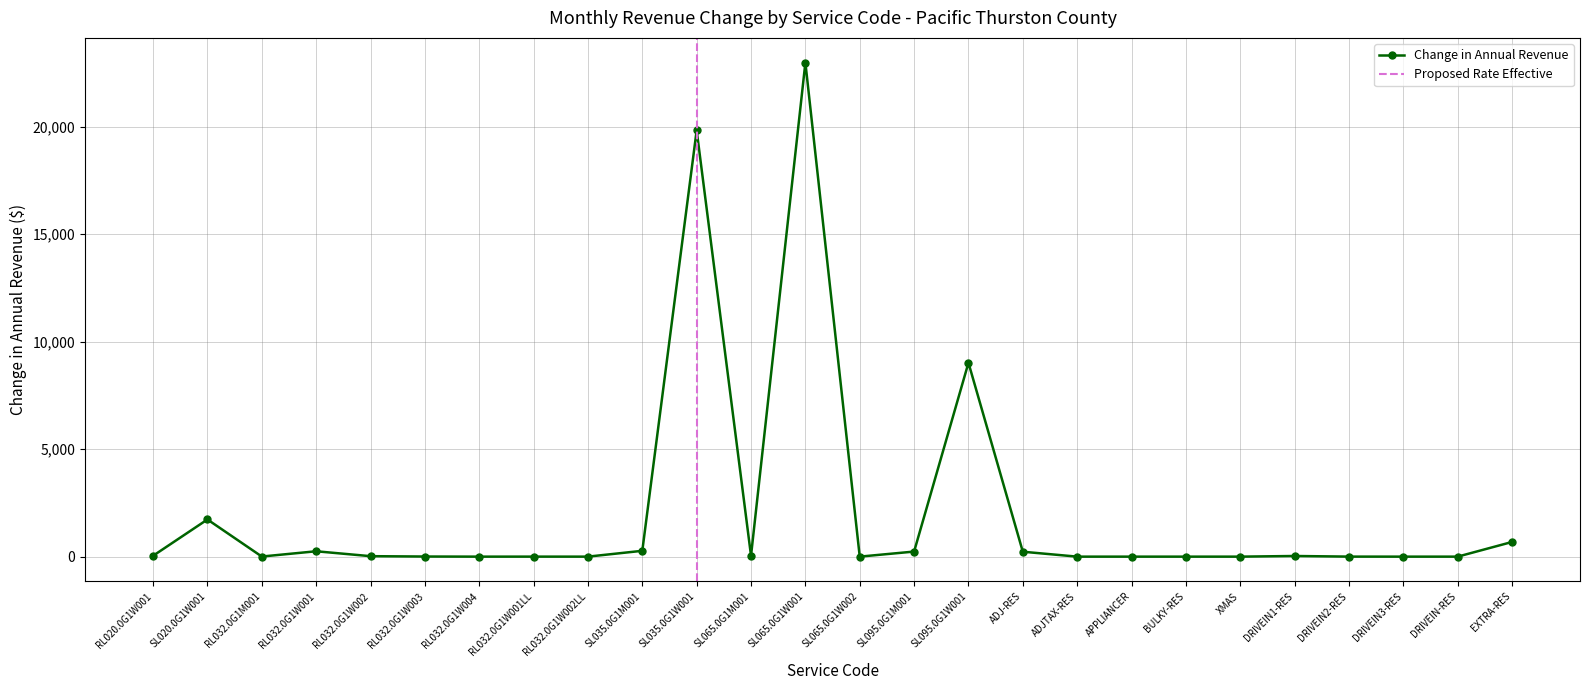

What is the change in value from RL020.0G1W001 to DRIVEIN2-RES?

-38.6